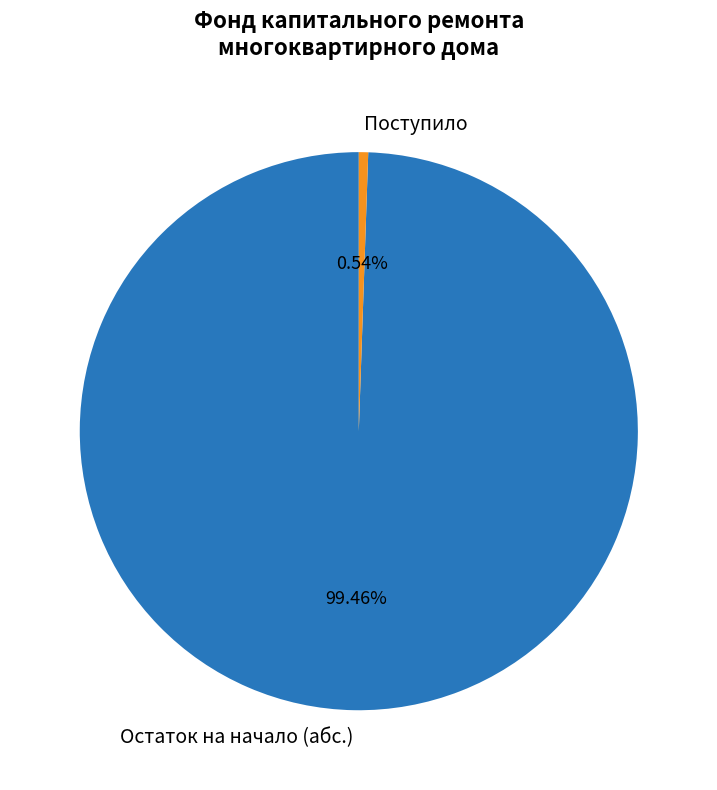

What is the majority slice?

Остаток на начало (абс.)